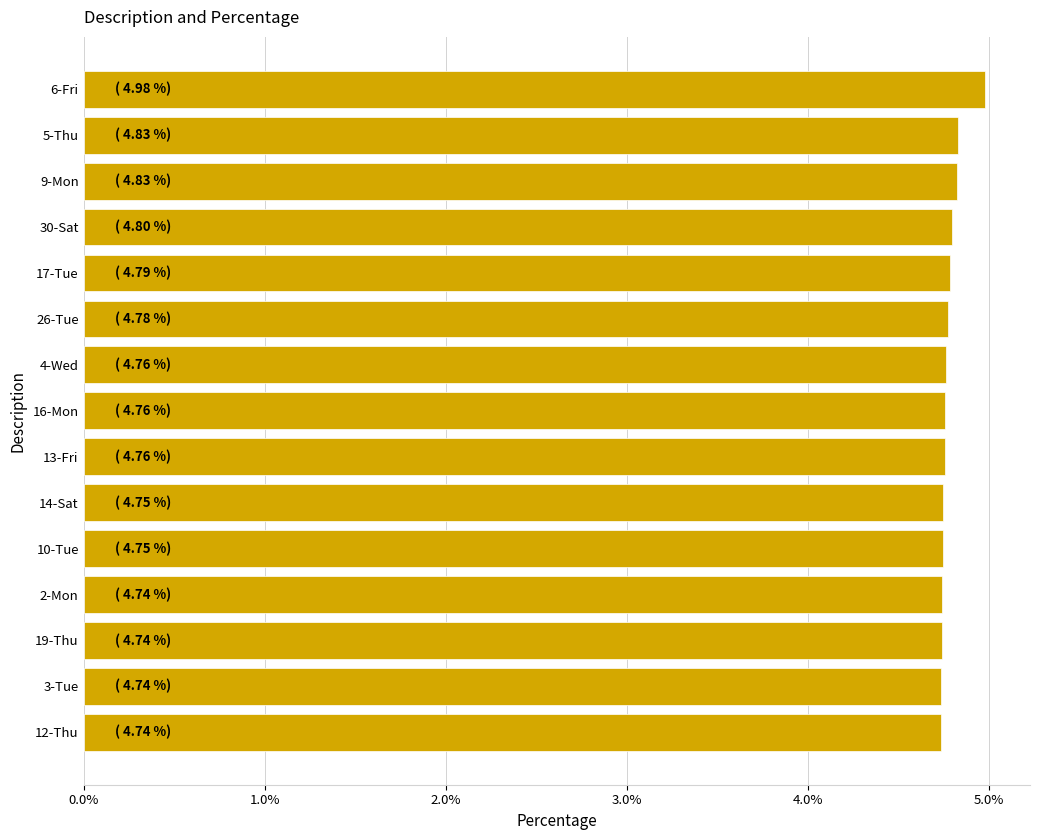

Approximately how many times larger is the value at 16-Mon compared to 17-Tue?

1.0